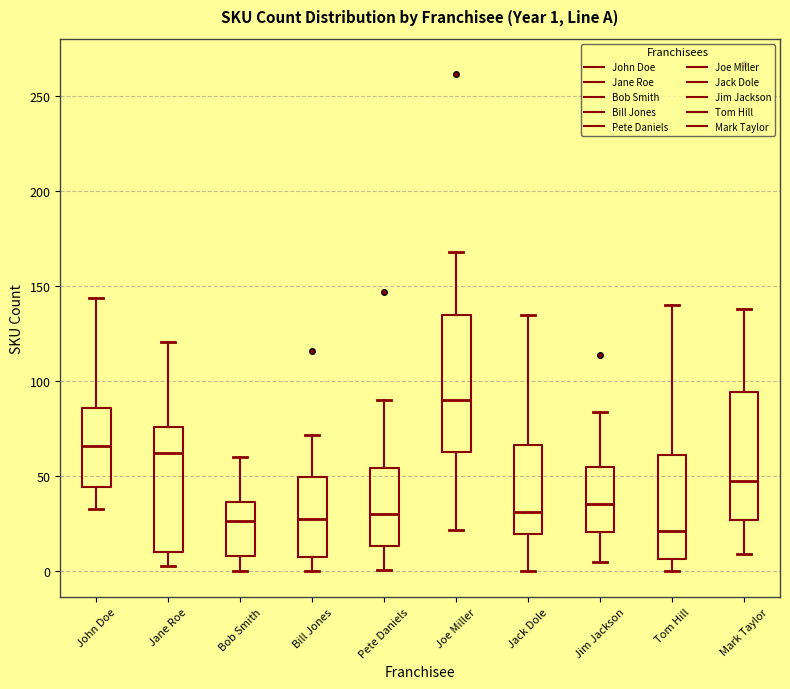

Which box has the highest median line?

Joe Miller